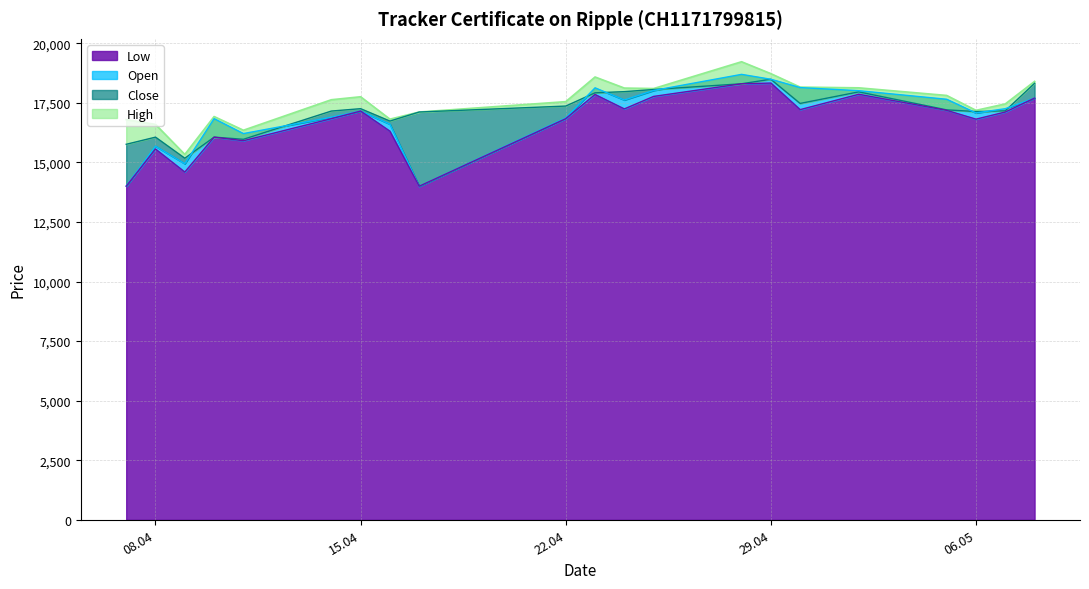

What position from the left is 25.04.2025?

13